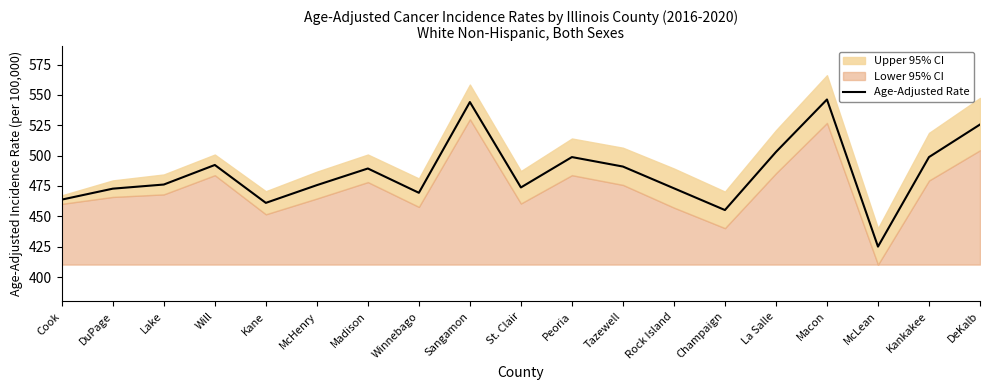

Where is the first local maximum?

Will